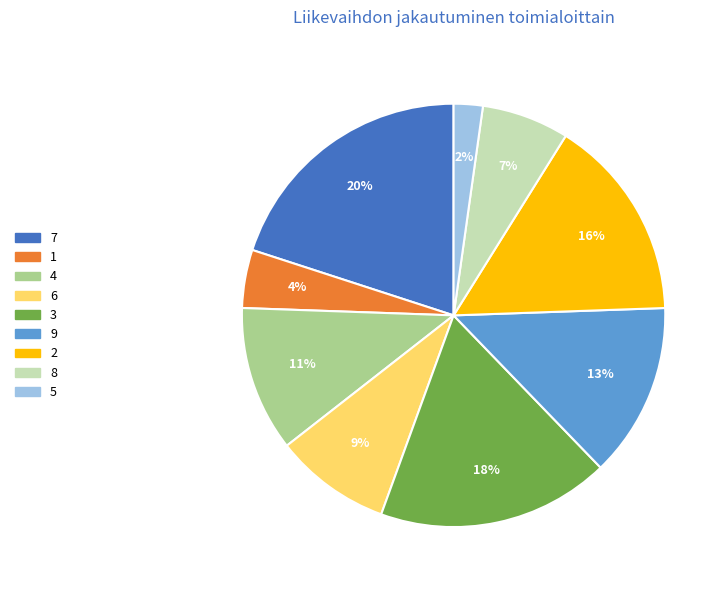

Is the sum of 9 and 5 greater than half?

No